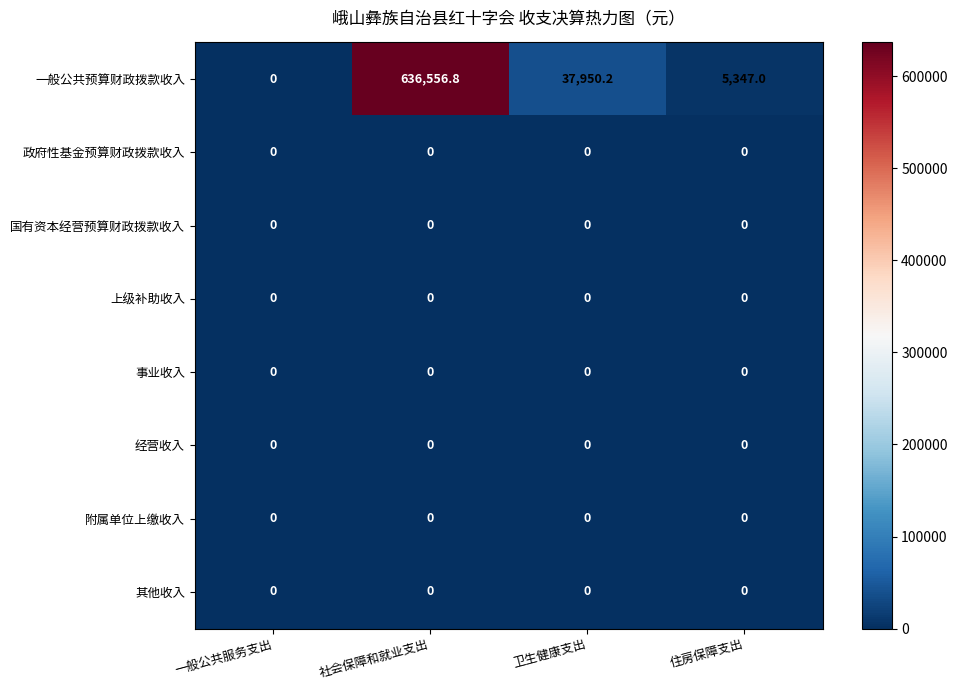

What is the difference between the second highest and minimum values in the 一般公共预算财政拨款收入 series?

37950.2